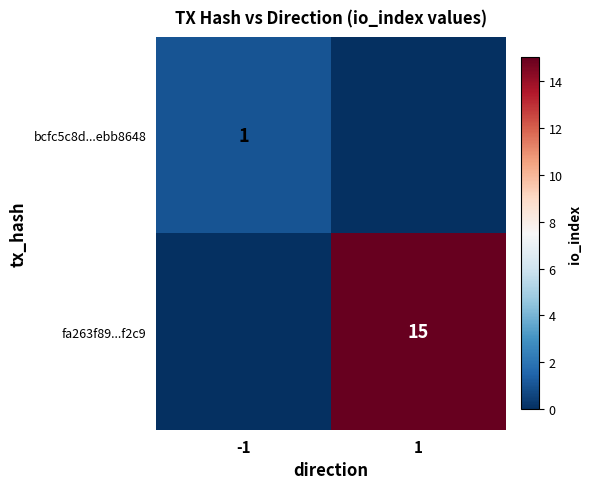

Is it true that fa263f89...f2c9 equals 25 at 1?

False